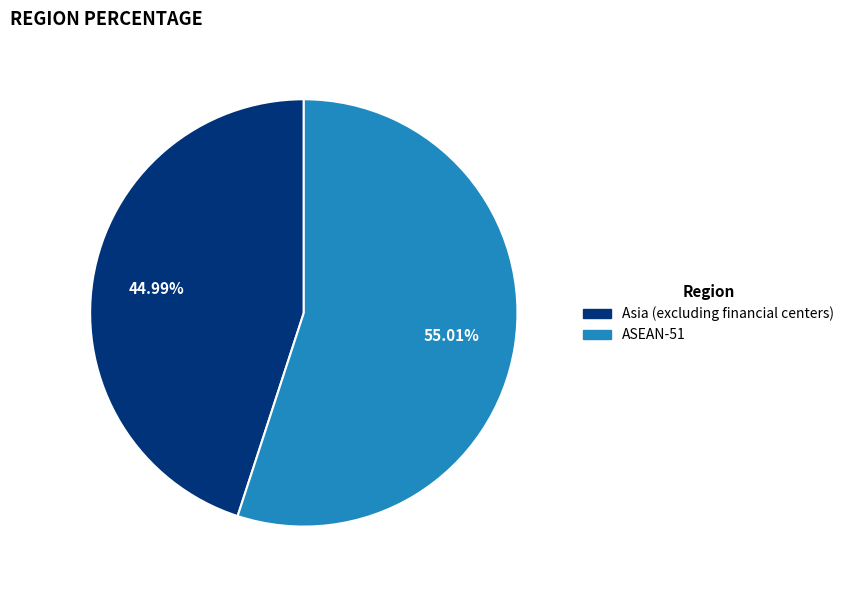

Is there any slice that represents more than half of the pie?

Yes